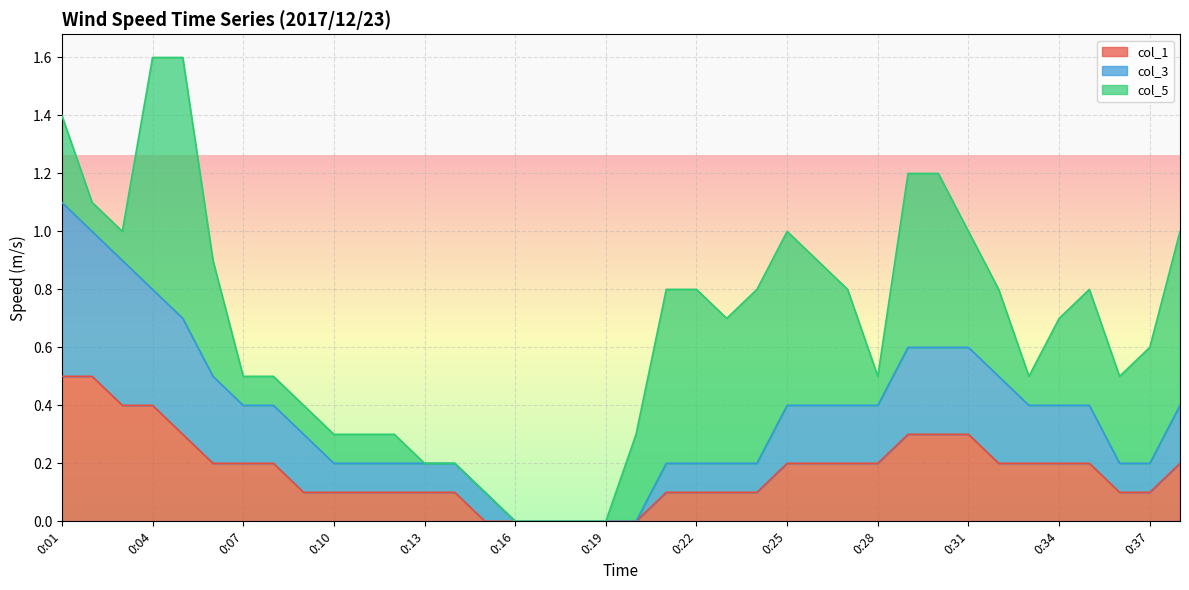

The col_1 series shows -0.3 at 0:16. True or false?

False